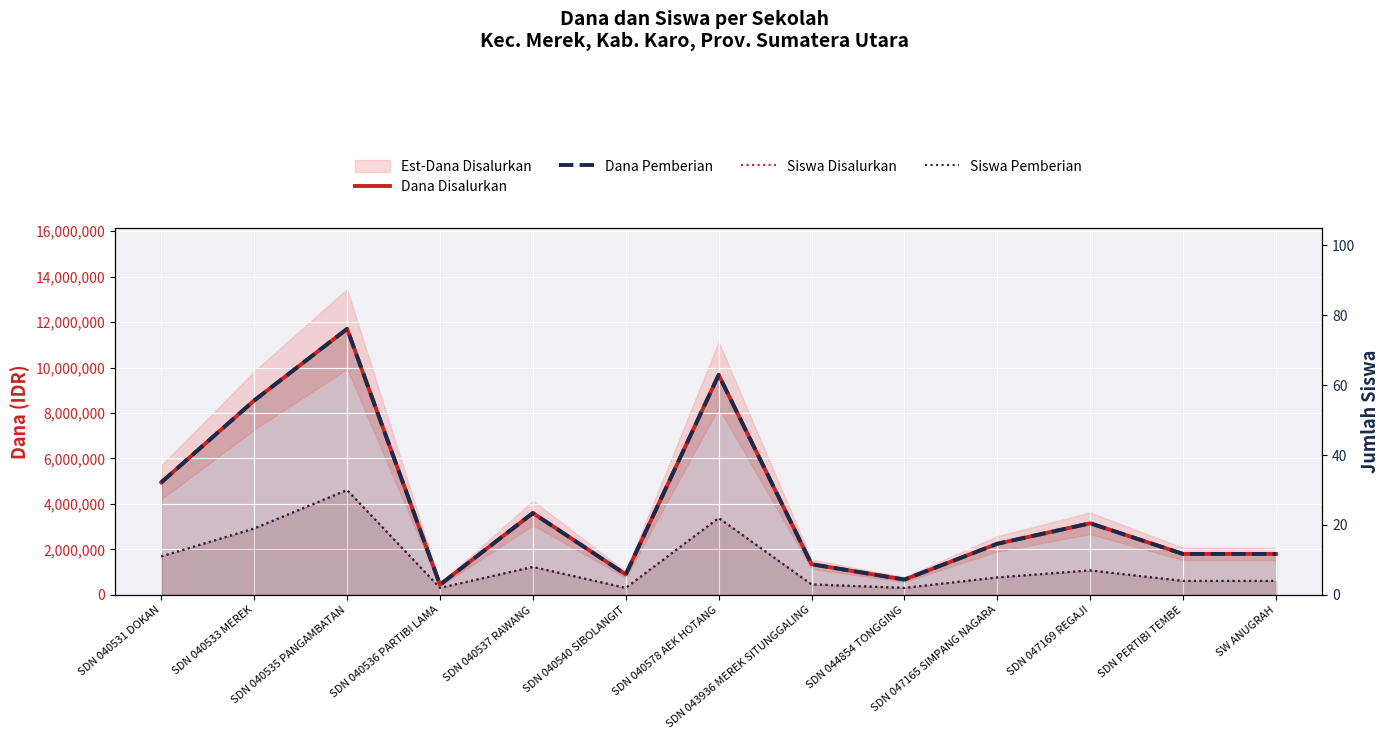

How many data points in Dana Disalurkan are less than 2250000?

6